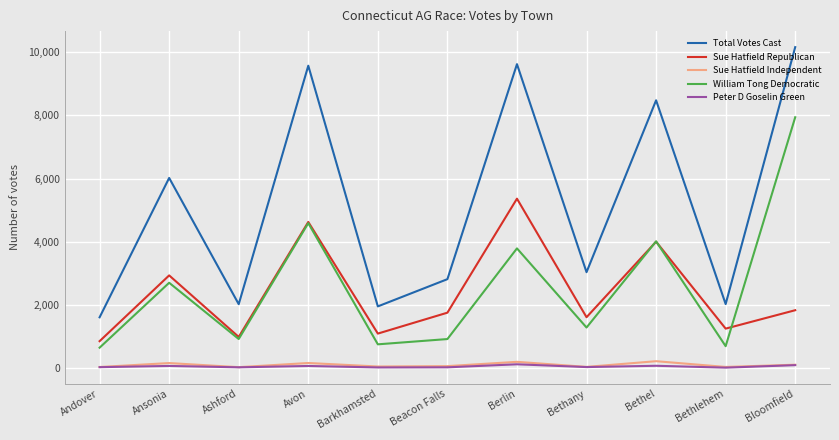

True or false: Peter D Goselin Green and William Tong Democratic cross at least once.

False